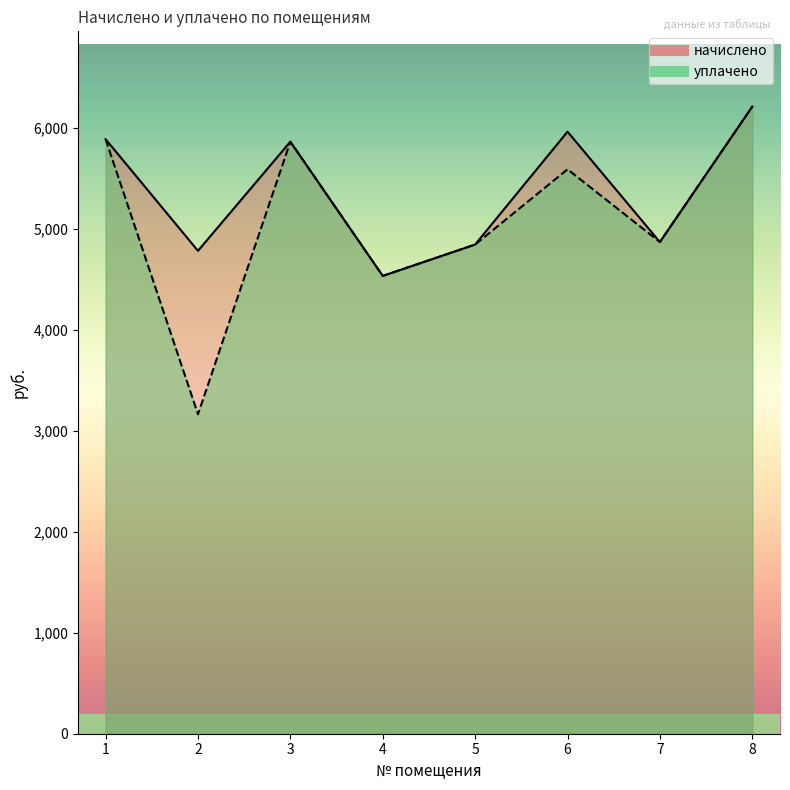

List the series in order of their overall mean, lowest first.

уплачено, начислено